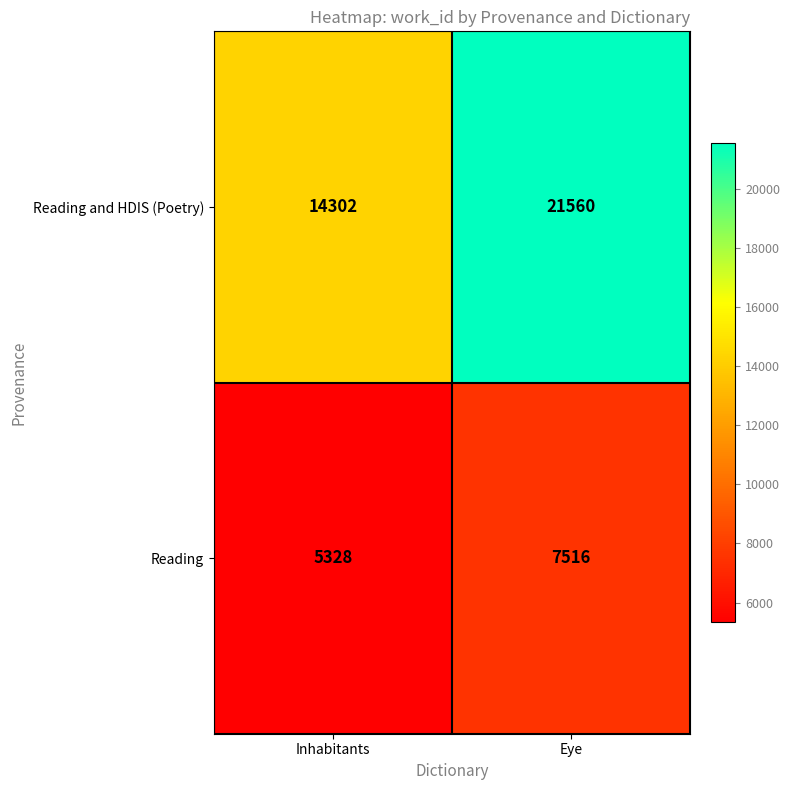

Is it true that Reading and HDIS (Poetry) equals 14302 at Inhabitants?

True